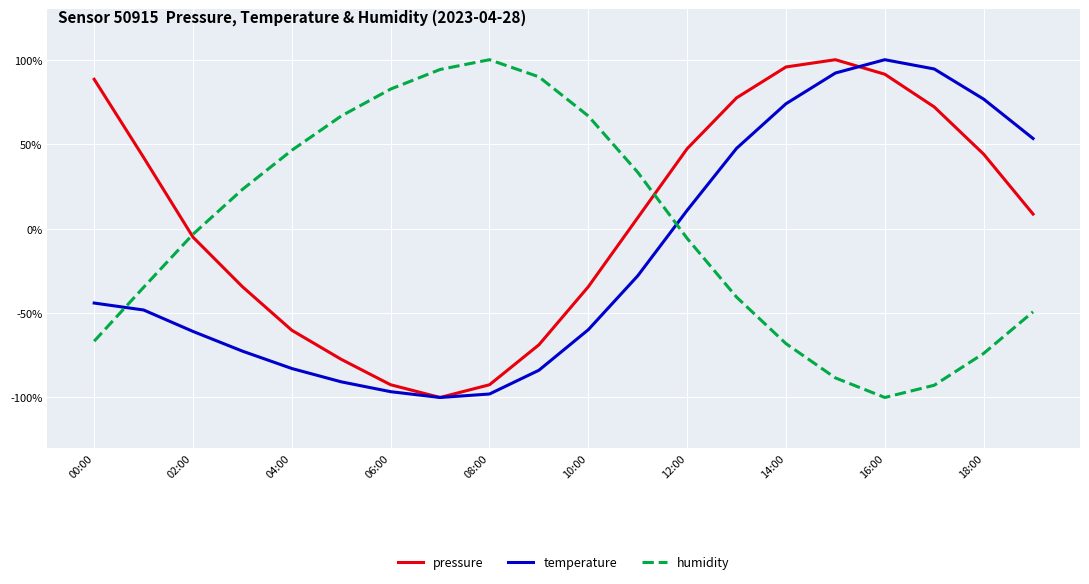

How many intersections are there between humidity and temperature?

2